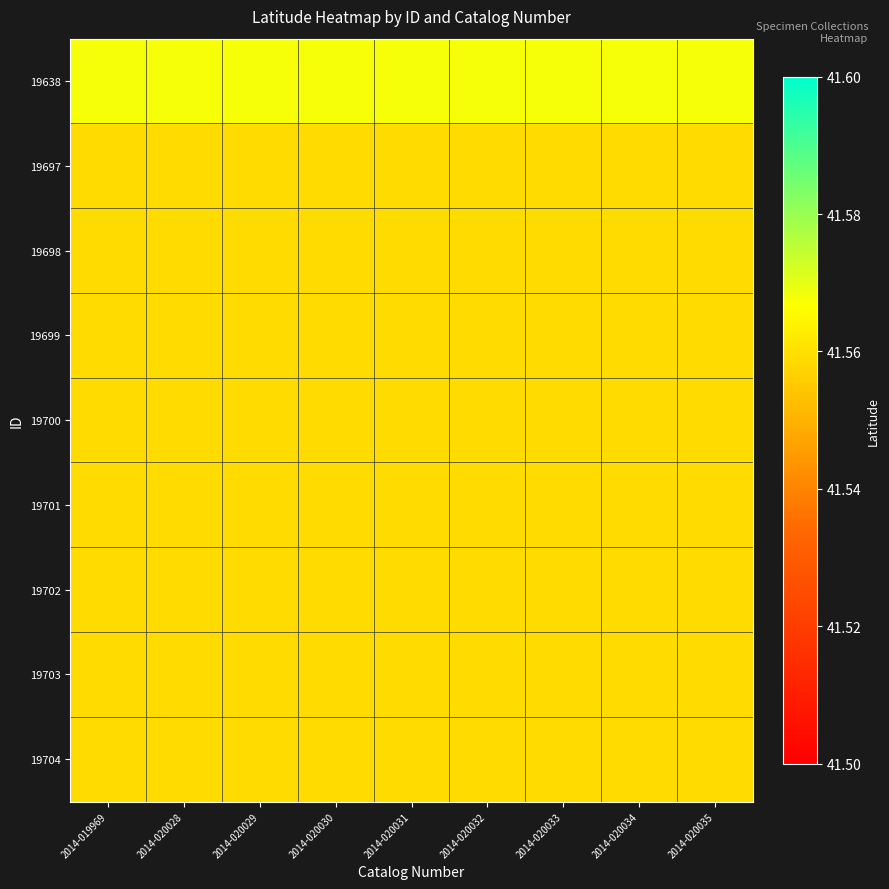

How many categories are shown in the chart?

9